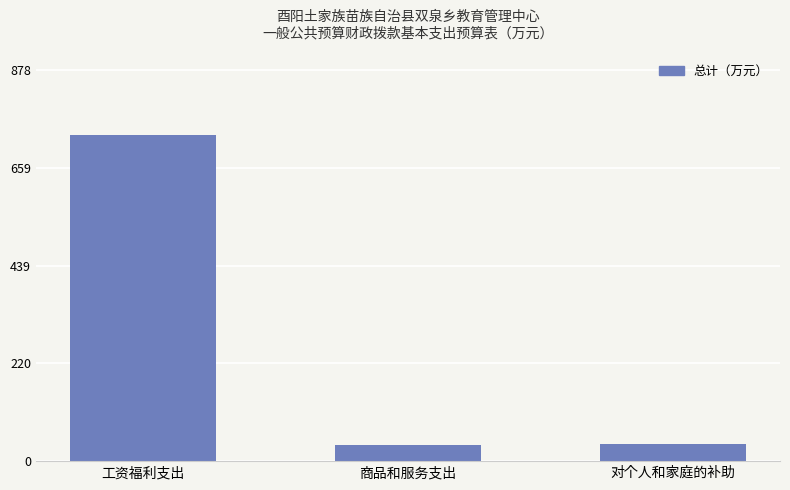

True or false: the data shows 37.0 at 商品和服务支出.

True